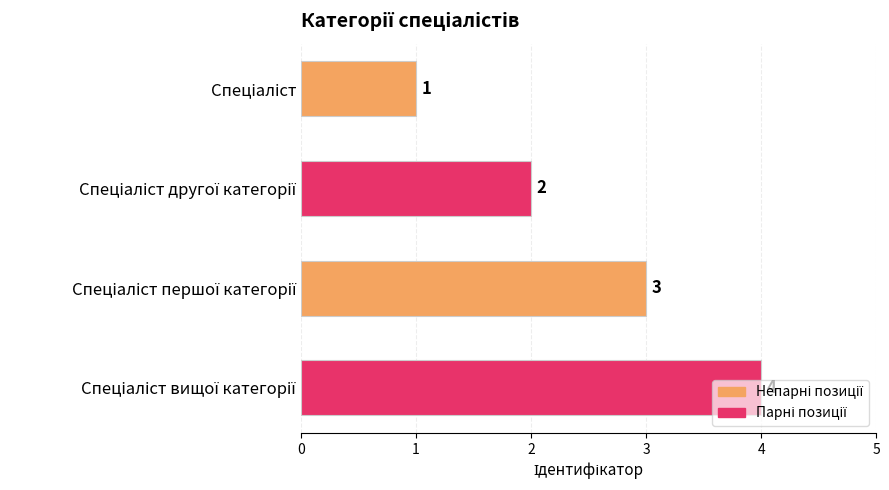

How many data points are less than 3?

2